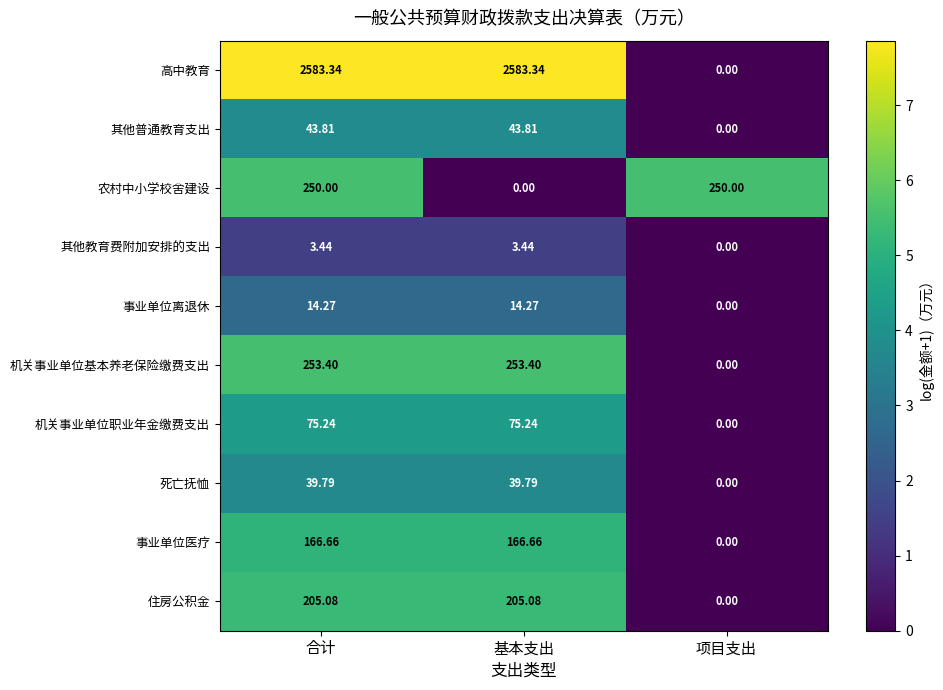

How many values in 事业单位离退休 are above zero?

2